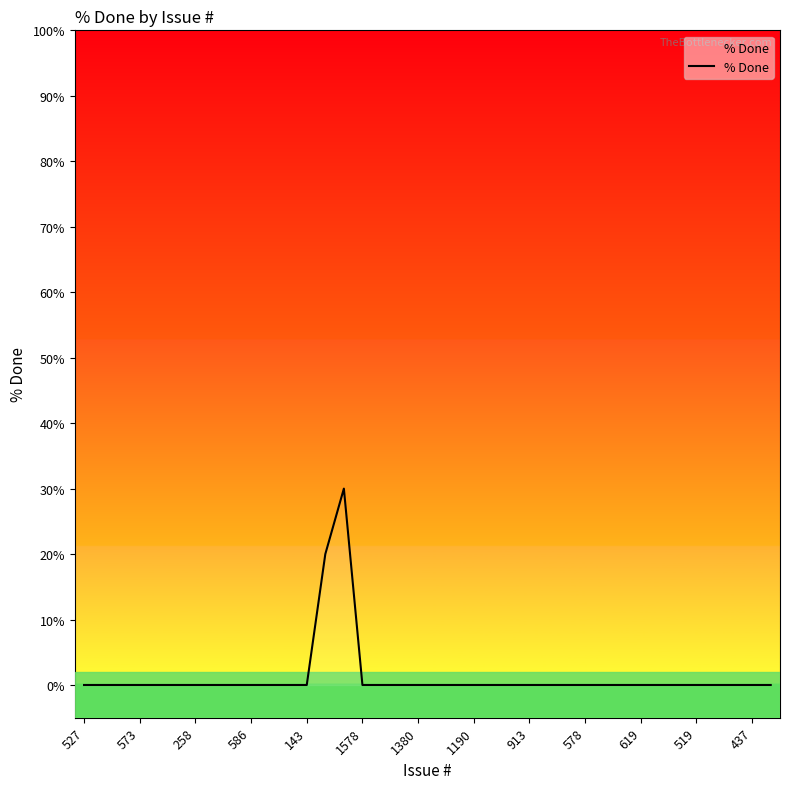

Does the chart have visible grid lines?

No